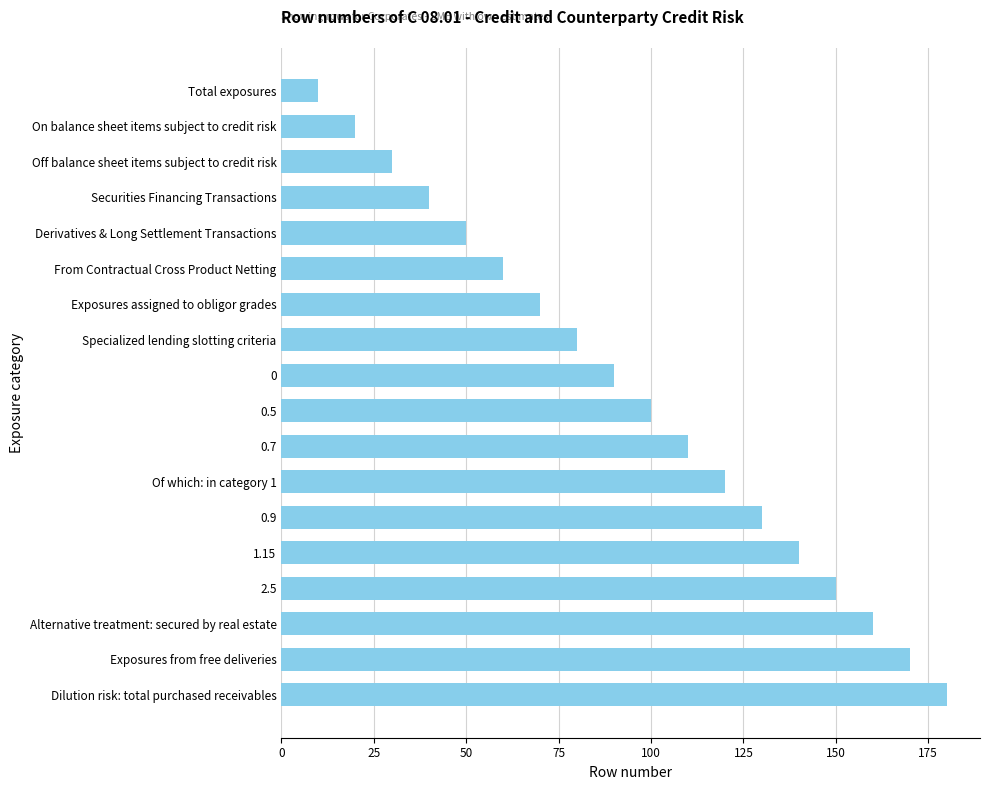

List the labels in order of value, smallest first.

Total exposures, On balance sheet items subject to credit risk, Off balance sheet items subject to credit risk, Securities Financing Transactions, Derivatives & Long Settlement Transactions, From Contractual Cross Product Netting, Exposures assigned to obligor grades, Specialized lending slotting criteria, 0, 0.5, 0.7, Of which: in category 1, 0.9, 1.15, 2.5, Alternative treatment: secured by real estate, Exposures from free deliveries, Dilution risk: total purchased receivables